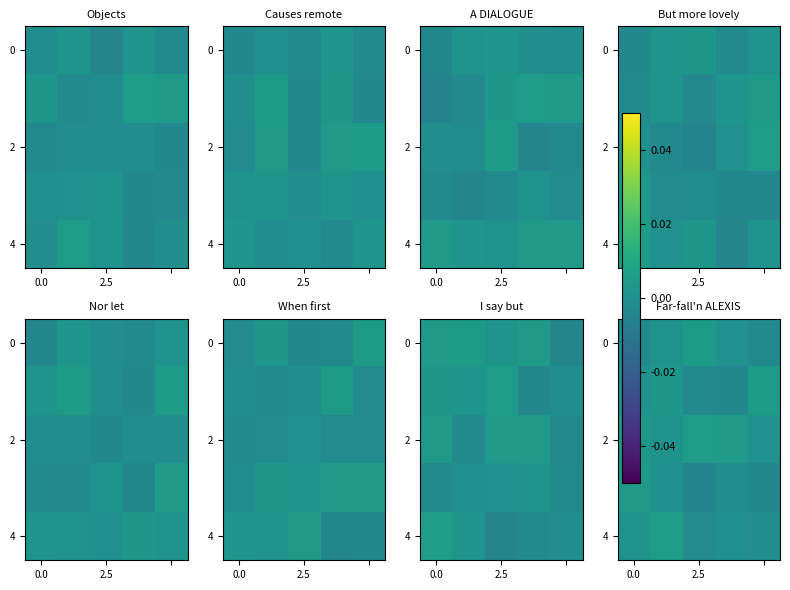

The row_2 series shows 0.0 at 4. True or false?

True